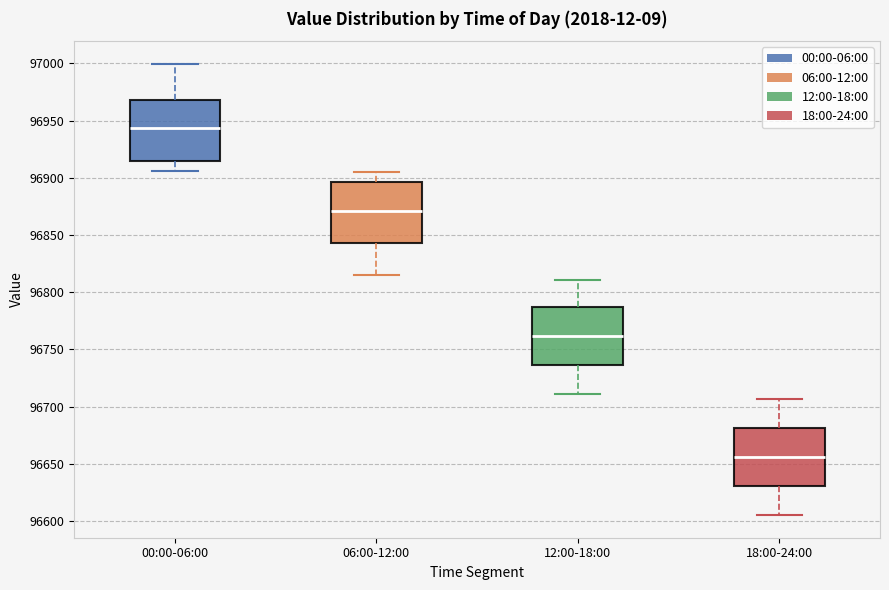

Where does the lower whisker of the box for 18:00-24:00 end on the y-axis? The values are not printed on the chart, so give them approximately, as read against the axis.

96605